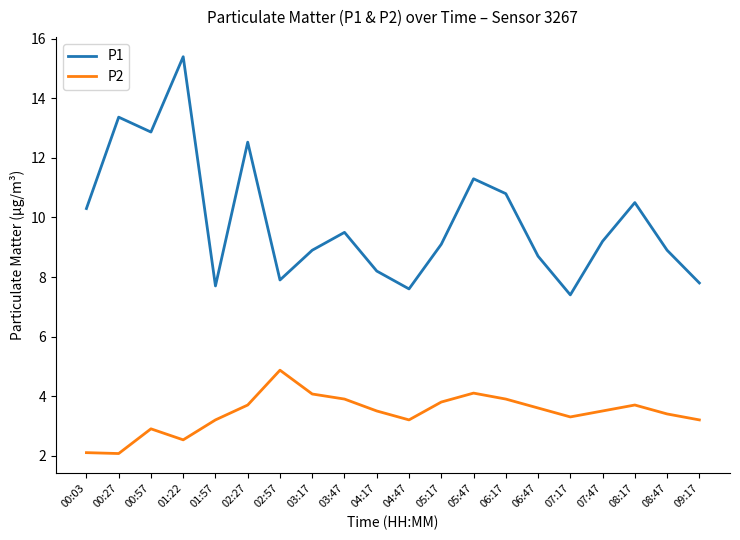

At which label does P1 reach its peak?

01:22